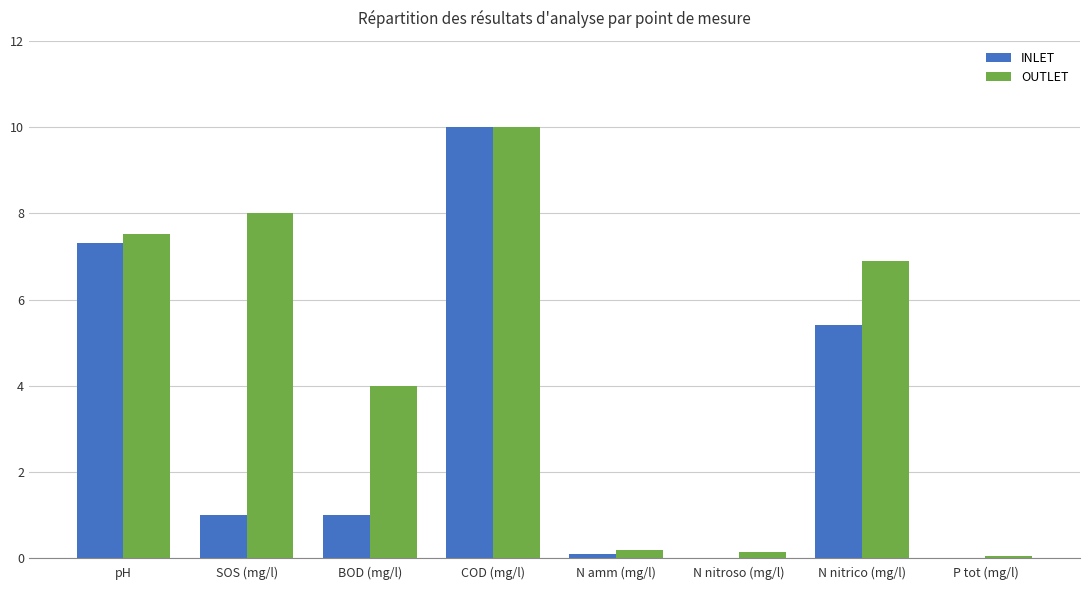

What is the highest value of the OUTLET series?

10.0